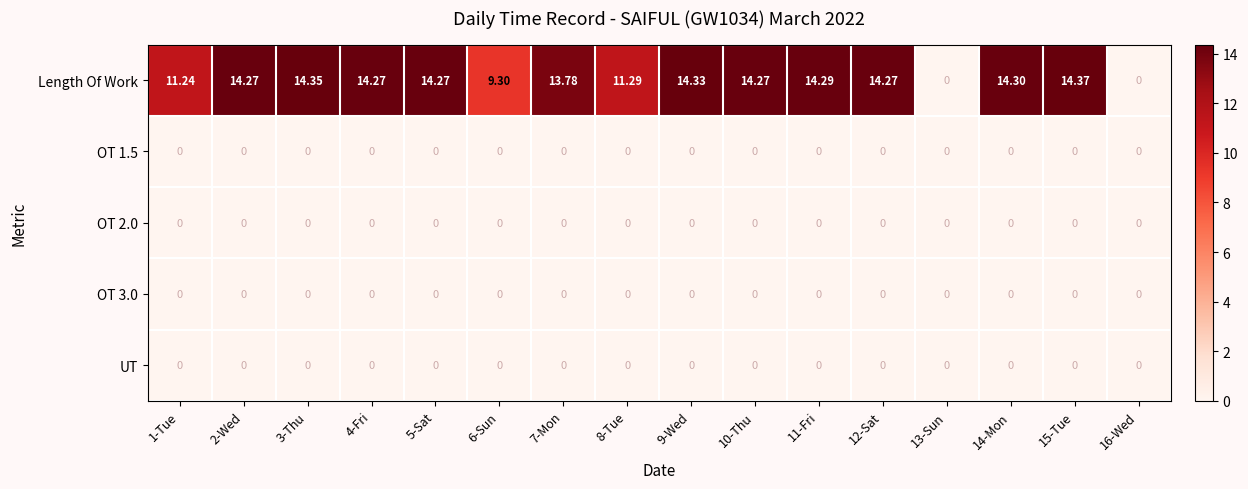

Is the value of Length Of Work at 14-Mon greater than the value of OT 1.5 at 12-Sat?

Yes